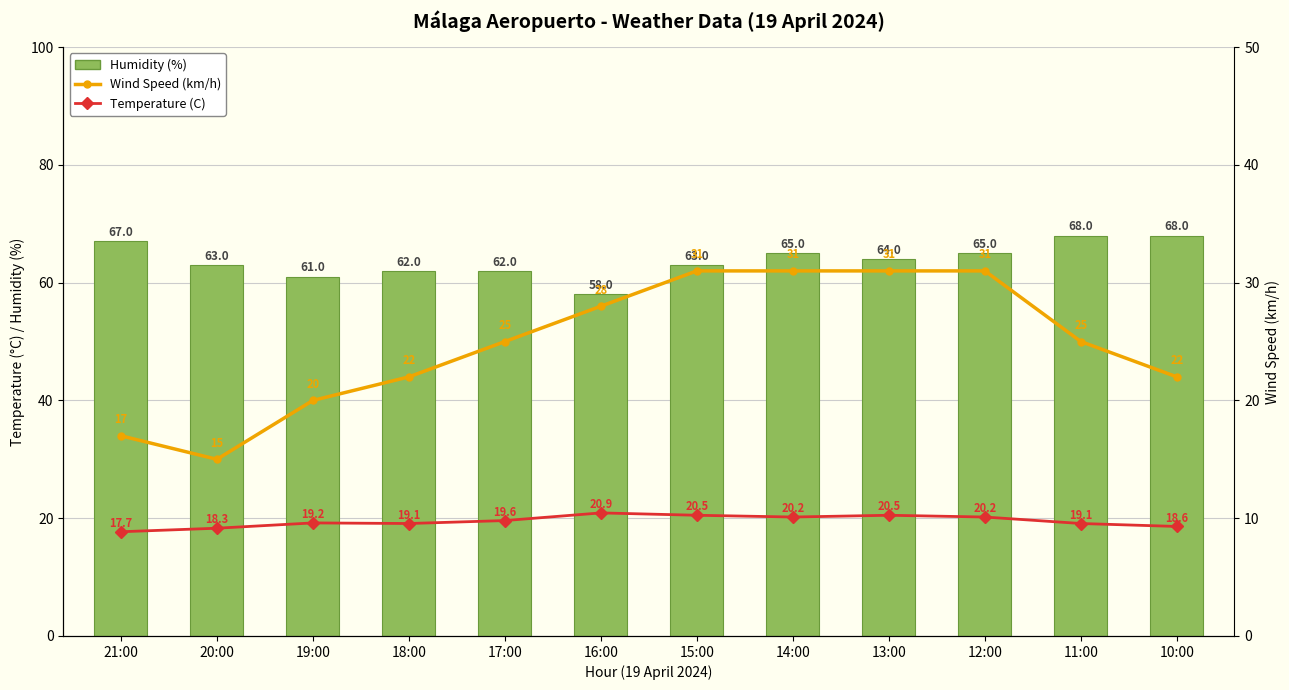

What is the label of the 11th bar from the right?

20:00